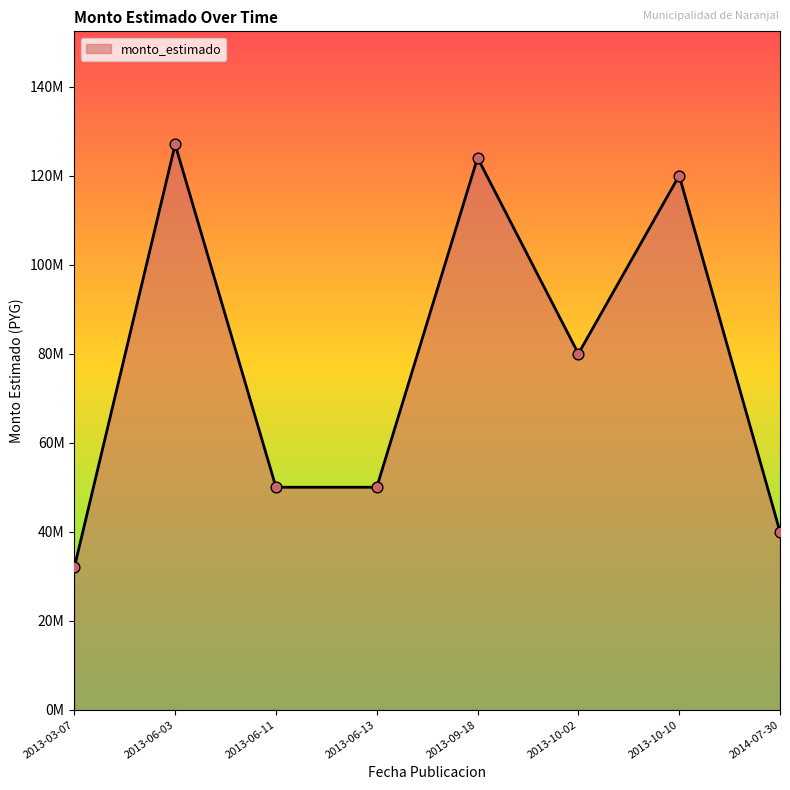

Which has a higher value, 2013-10-02 or 2013-06-13?

2013-10-02